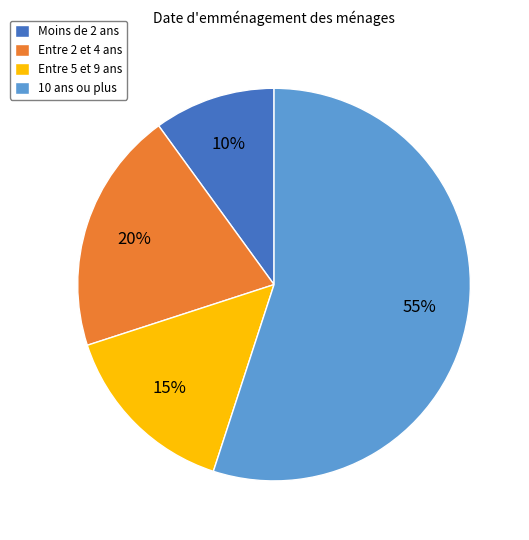

Is it true that Moins de 2 ans is 10% of the pie?

True